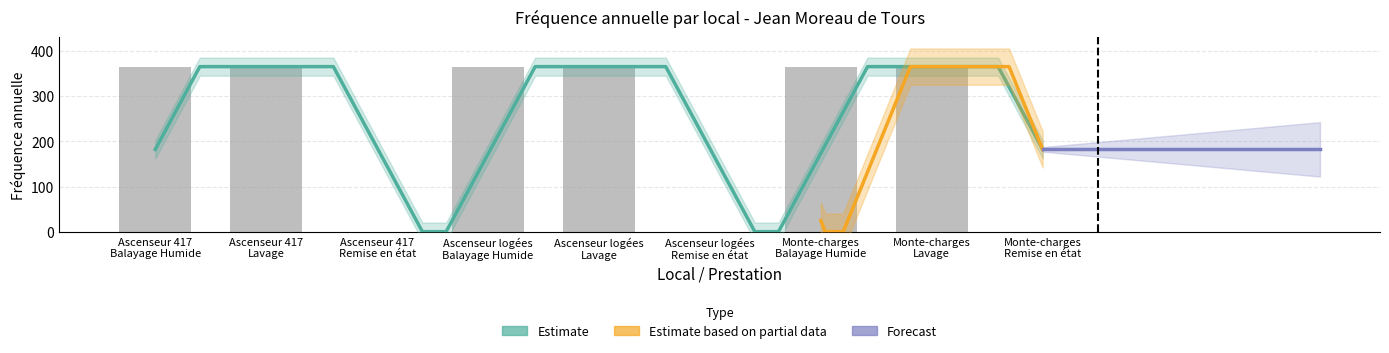

Is it true that Remise en état equals 2 at Monte-charges?

False